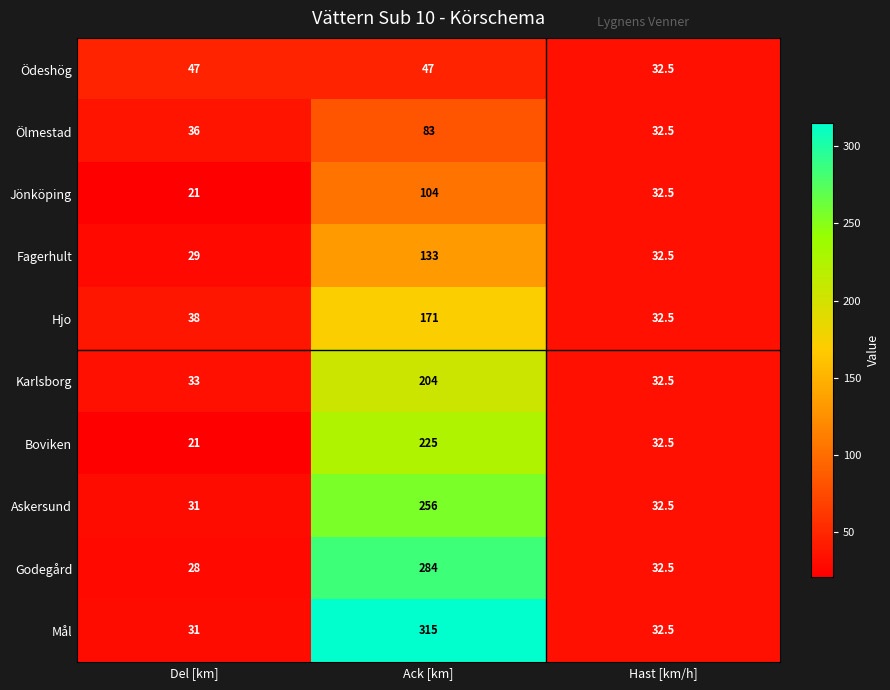

How many values in the Karlsborg series are below 33?

1